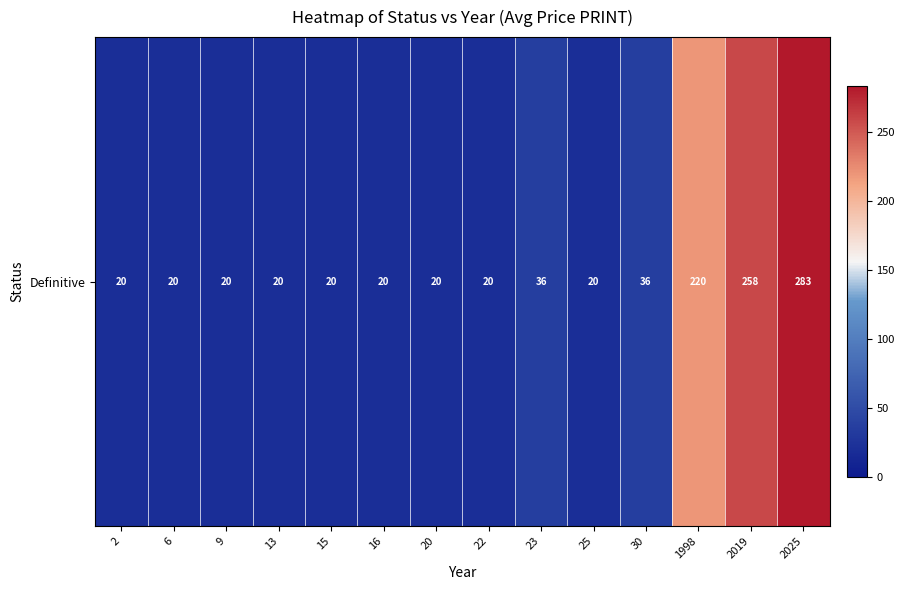

Which category has the lowest value across all series?

2